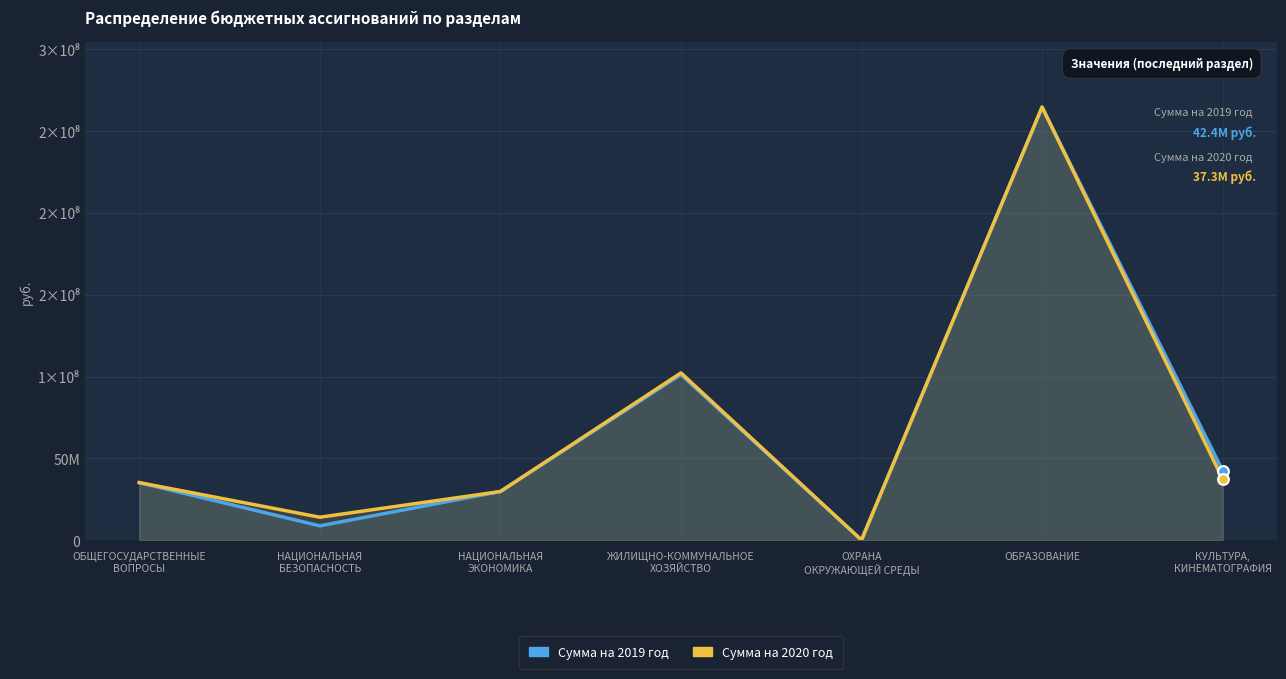

Which series contains the highest Y value?

Сумма на 2020 год